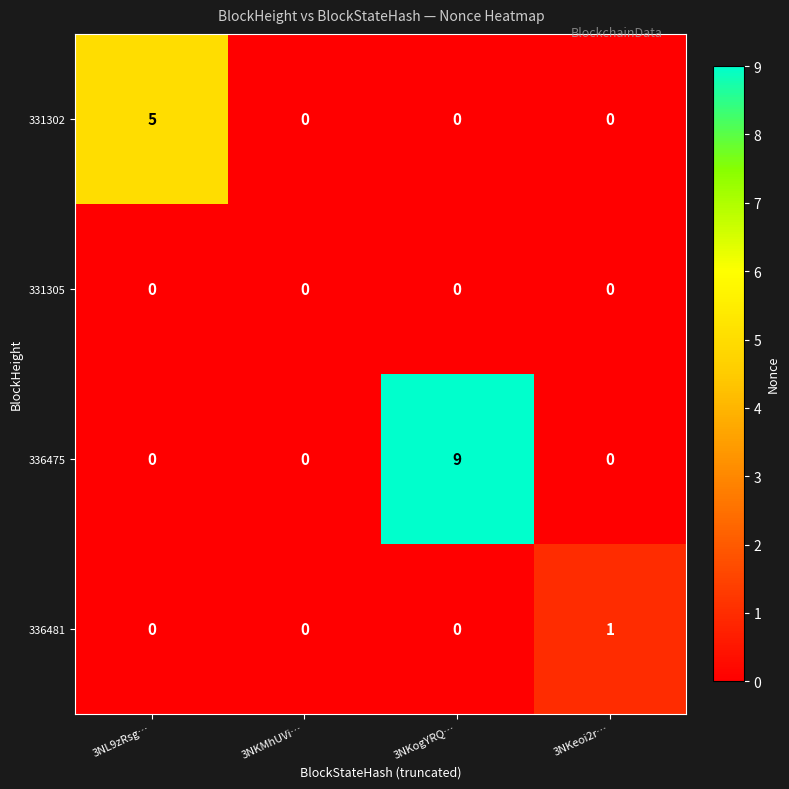

What is the spread (max minus min) of values at 3NL9zRsg…?

5